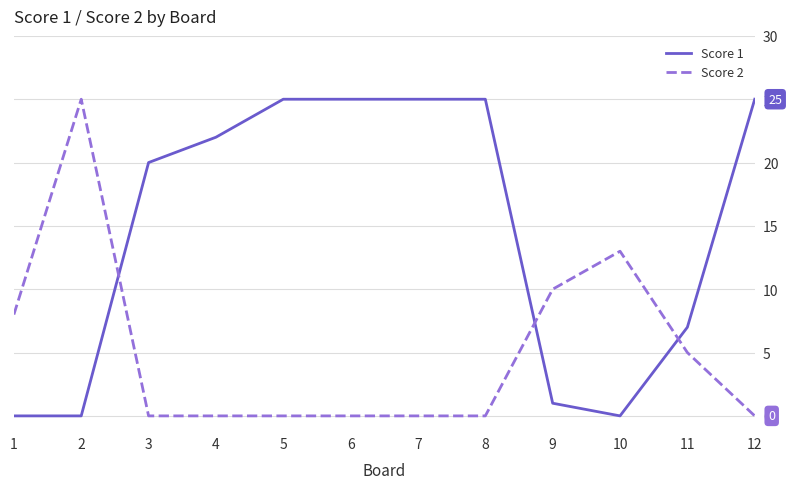

Count the number of categories in the chart.

12